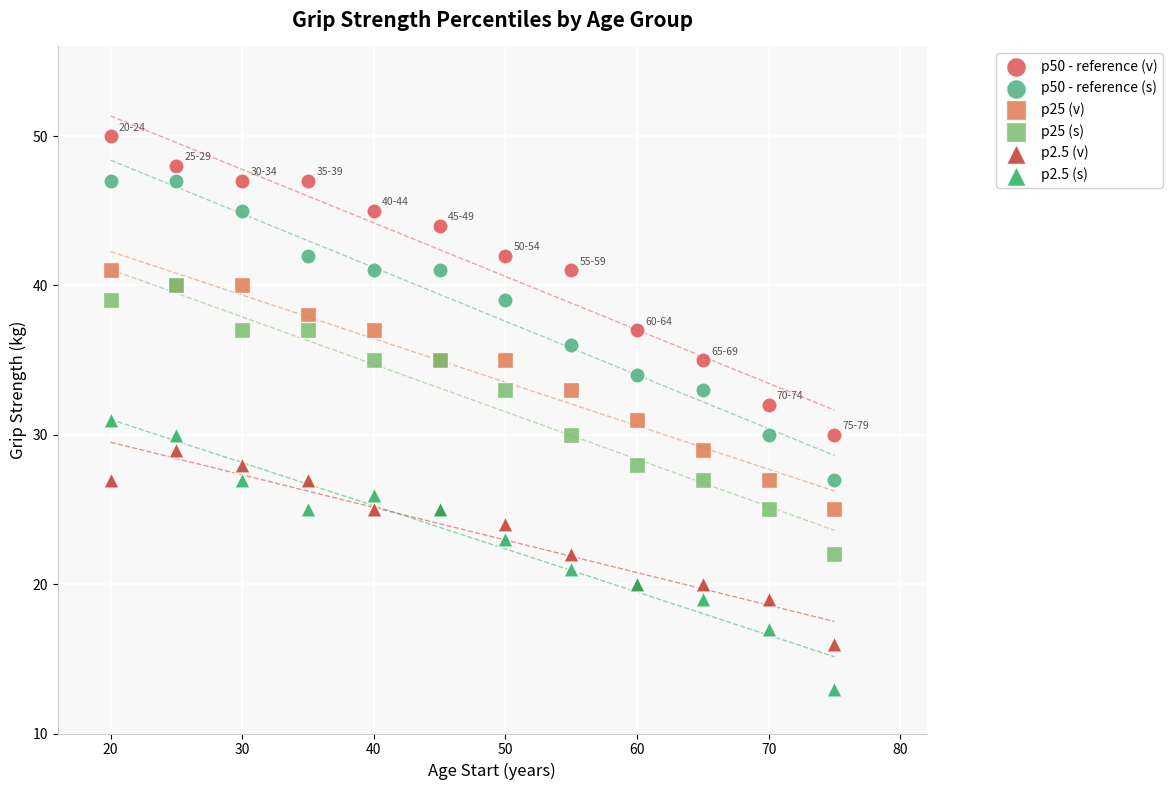

What are all the series names shown in the legend?

p50 - reference (v), p50 - reference (s), p25 (v), p25 (s), p2.5 (v), p2.5 (s)